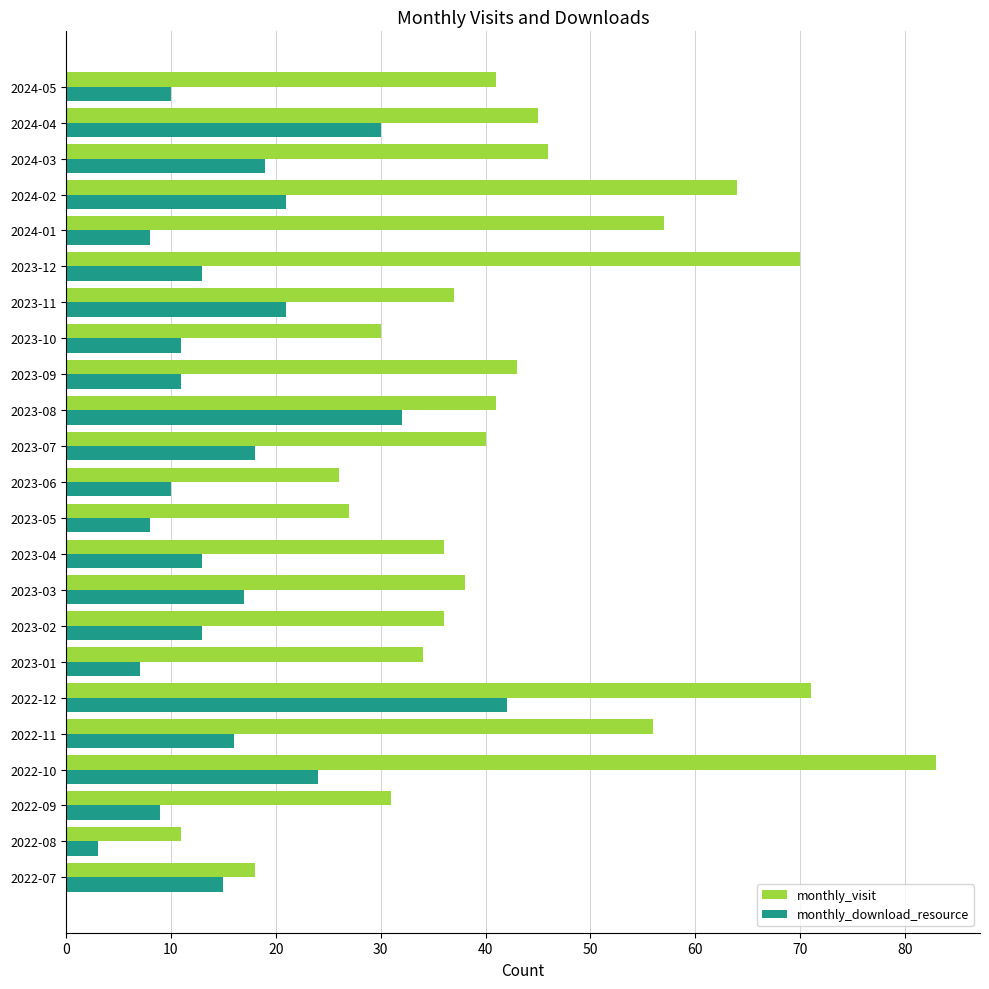

What is the difference between the highest and lowest values at 2023-10?

19